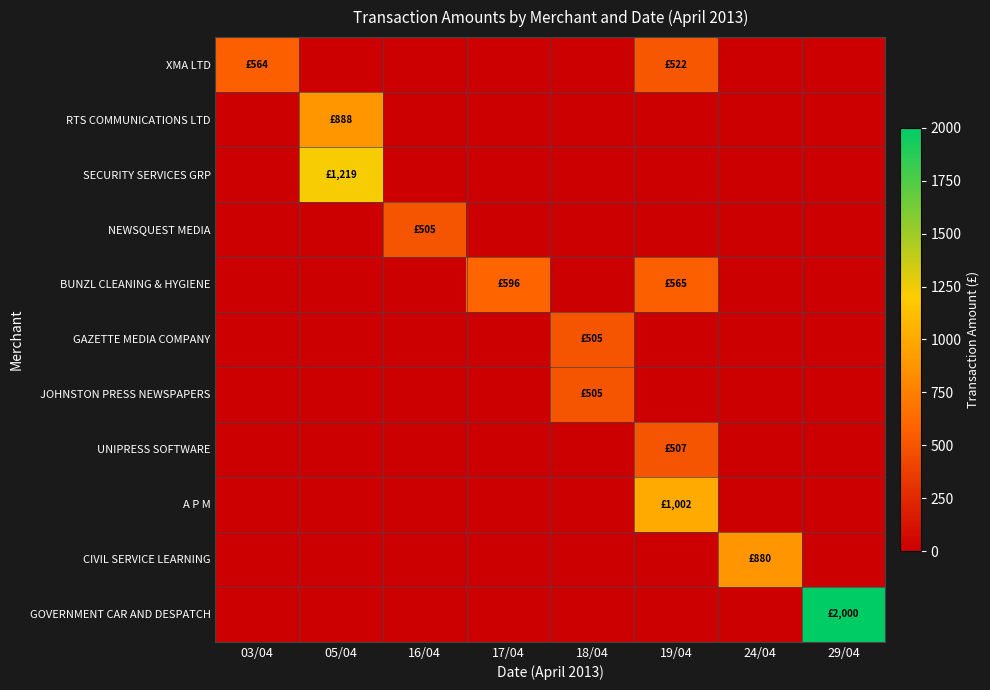

Reading right to left, extract all data points from this chart.

XMA LTD: 29/04=0.0	24/04=0.0	19/04=521.7	18/04=0.0	17/04=0.0	16/04=0.0	05/04=0.0	03/04=563.7
RTS COMMUNICATIONS LTD: 29/04=0.0	24/04=0.0	19/04=0.0	18/04=0.0	17/04=0.0	16/04=0.0	05/04=888.0	03/04=0.0
SECURITY SERVICES GRP: 29/04=0.0	24/04=0.0	19/04=0.0	18/04=0.0	17/04=0.0	16/04=0.0	05/04=1219.2	03/04=0.0
NEWSQUEST MEDIA: 29/04=0.0	24/04=0.0	19/04=0.0	18/04=0.0	17/04=0.0	16/04=505.4	05/04=0.0	03/04=0.0
BUNZL CLEANING & HYGIENE: 29/04=0.0	24/04=0.0	19/04=565.2	18/04=0.0	17/04=595.7	16/04=0.0	05/04=0.0	03/04=0.0
GAZETTE MEDIA COMPANY: 29/04=0.0	24/04=0.0	19/04=0.0	18/04=505.0	17/04=0.0	16/04=0.0	05/04=0.0	03/04=0.0
JOHNSTON PRESS NEWSPAPERS: 29/04=0.0	24/04=0.0	19/04=0.0	18/04=505.4	17/04=0.0	16/04=0.0	05/04=0.0	03/04=0.0
UNIPRESS SOFTWARE: 29/04=0.0	24/04=0.0	19/04=506.8	18/04=0.0	17/04=0.0	16/04=0.0	05/04=0.0	03/04=0.0
A P M: 29/04=0.0	24/04=0.0	19/04=1002.0	18/04=0.0	17/04=0.0	16/04=0.0	05/04=0.0	03/04=0.0
CIVIL SERVICE LEARNING: 29/04=0.0	24/04=879.6	19/04=0.0	18/04=0.0	17/04=0.0	16/04=0.0	05/04=0.0	03/04=0.0
GOVERNMENT CAR AND DESPATCH: 29/04=2000.0	24/04=0.0	19/04=0.0	18/04=0.0	17/04=0.0	16/04=0.0	05/04=0.0	03/04=0.0